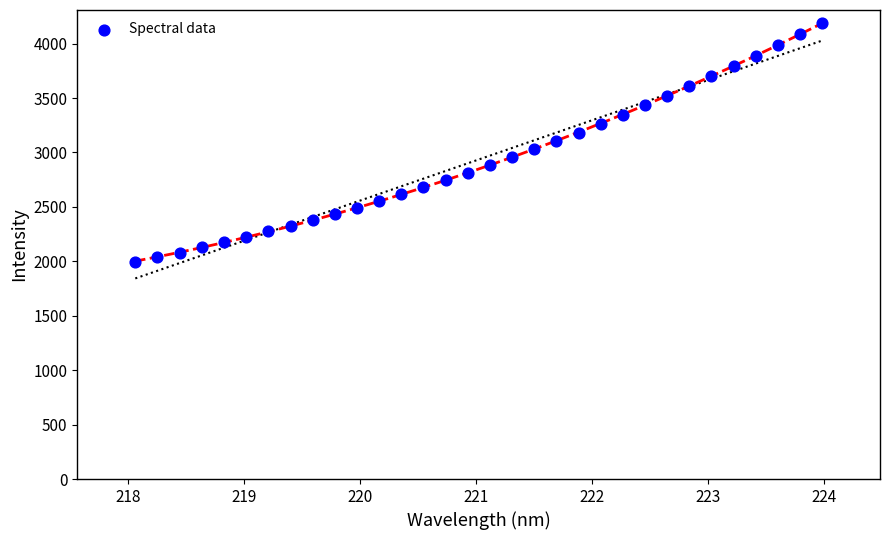

What is the range of X values (max minus min)?

5.9